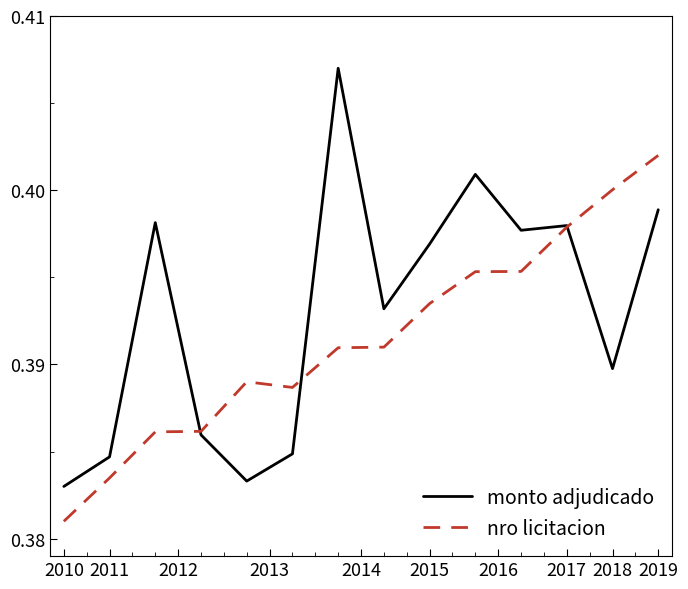

Rank the series by their maximum value, from lowest to highest.

nro licitacion, monto adjudicado